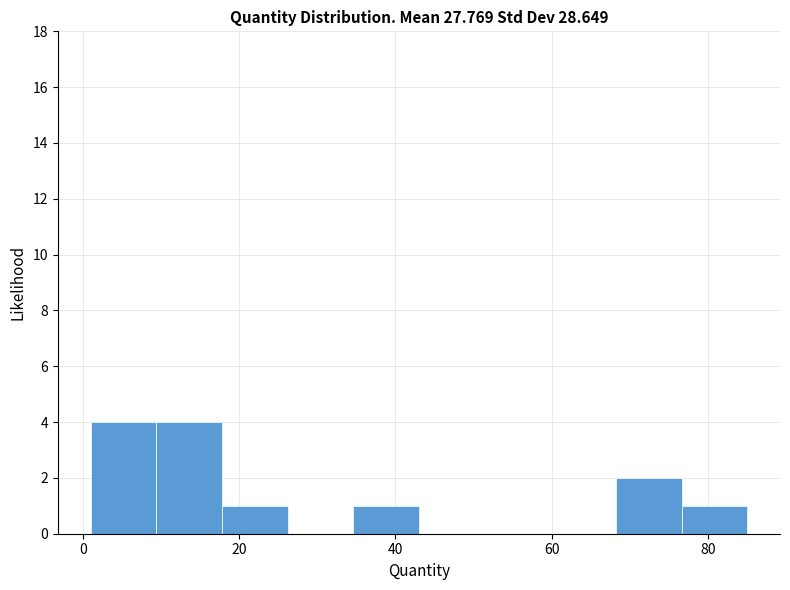

Reading left to right, list every bar in this chart as the range it spans on the x-axis followed by its height. Neither the bar edges nor the heights are printed on the chart, so give them approximately, as read against the axes.

1.0 to 9.4: 4
9.4 to 17.8: 4
17.8 to 26.2: 1
26.2 to 34.6: 0
34.6 to 43.0: 1
43.0 to 51.4: 0
51.4 to 59.8: 0
59.8 to 68.2: 0
68.2 to 76.6: 2
76.6 to 85.0: 1